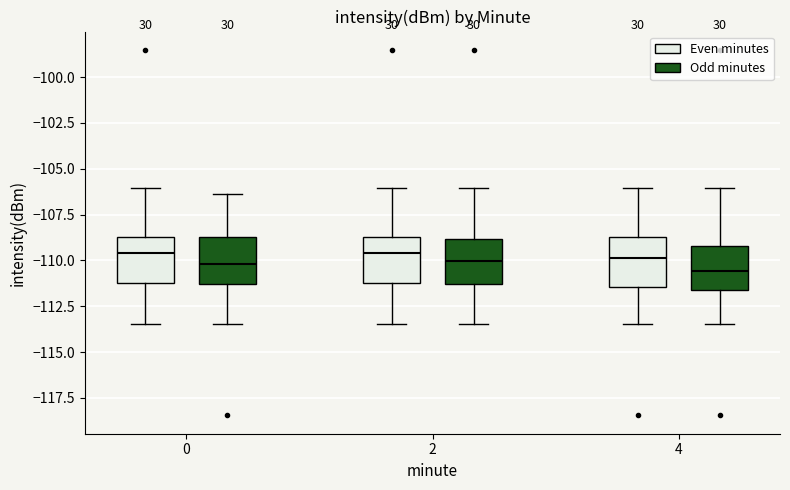

Reading left to right, transcribe this box plot: for each box, give where its median line is, the range the box spans, and where its two whiskers end, as read against the y-axis. The values are not printed on the chart, so give them approximately, as read against the axis.

0 (Even minutes): median -109.5, box -111.0 to -108.5, whiskers -113.5 to -106.0
0 (Odd minutes): median -110.0, box -111.5 to -108.5, whiskers -113.5 to -106.5
2 (Even minutes): median -109.5, box -111.0 to -108.5, whiskers -113.5 to -106.0
2 (Odd minutes): median -110.0, box -111.5 to -109.0, whiskers -113.5 to -106.0
4 (Even minutes): median -110.0, box -111.5 to -108.5, whiskers -113.5 to -106.0
4 (Odd minutes): median -110.5, box -111.5 to -109.0, whiskers -113.5 to -106.0